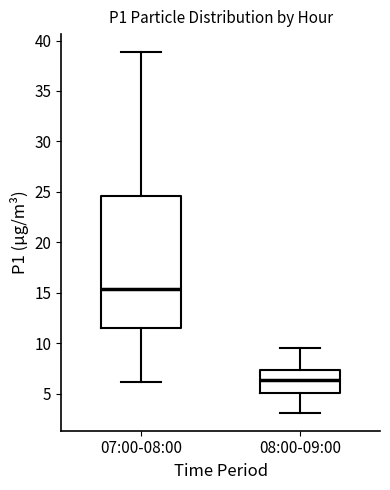

Comparing the boxes themselves (not the whiskers), which one is the tallest?

07:00-08:00